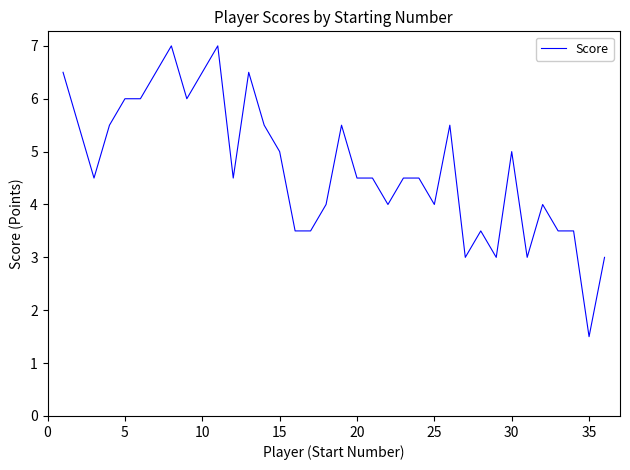

What is the smallest value displayed?

1.5